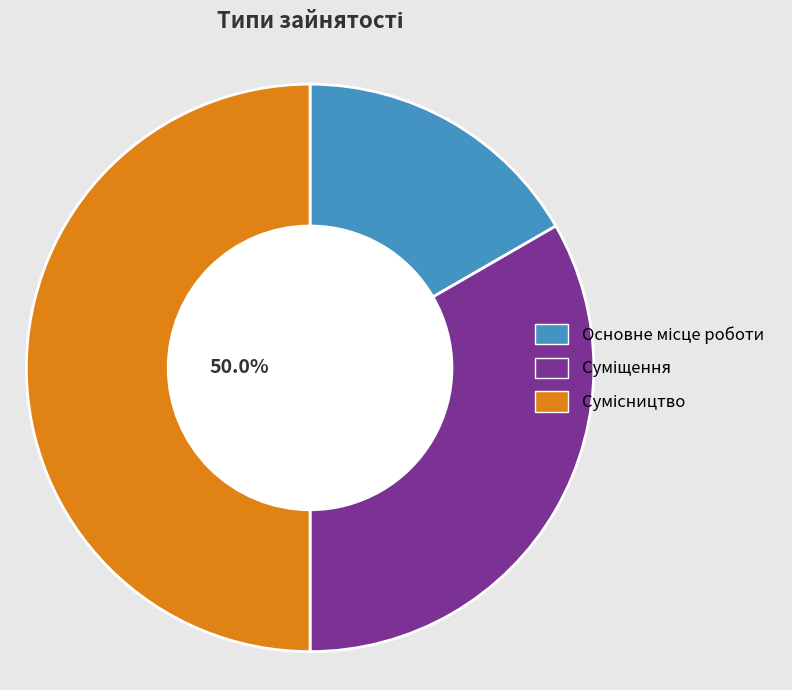

Combined, what portion of the pie is Основне місце роботи and Сумісництво?

66.7%